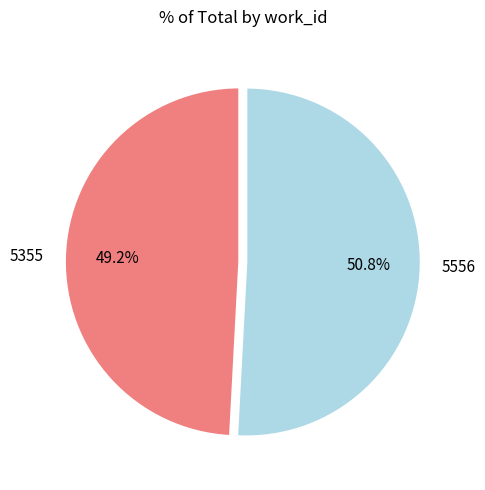

To the nearest percent, what percentage of the pie is 5556?

51%